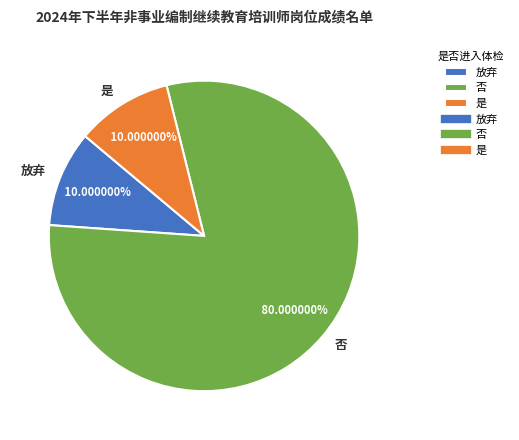

What is the largest slice in the pie chart?

否